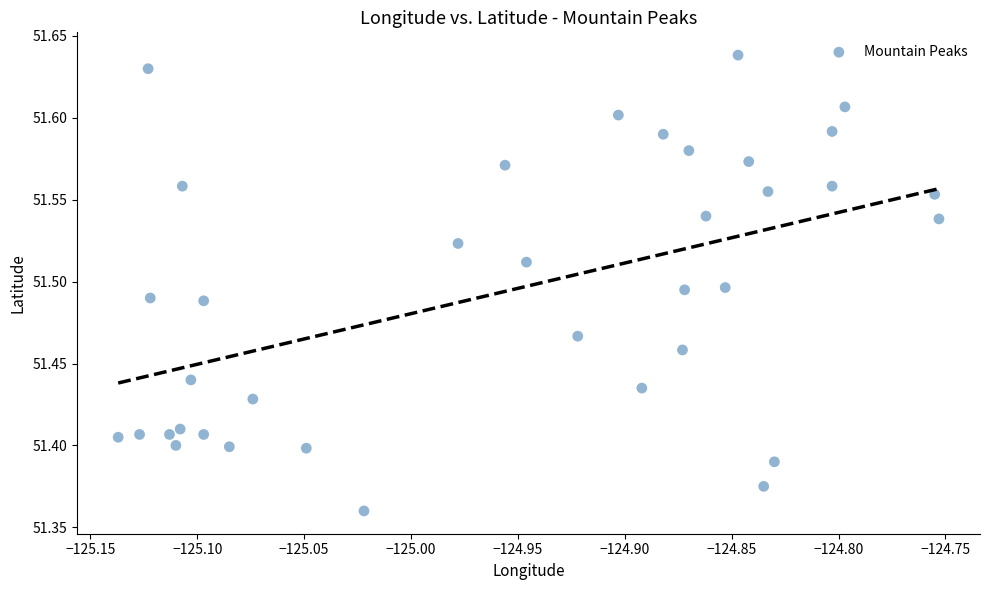

What is the range of Y values (max minus min)?

0.3